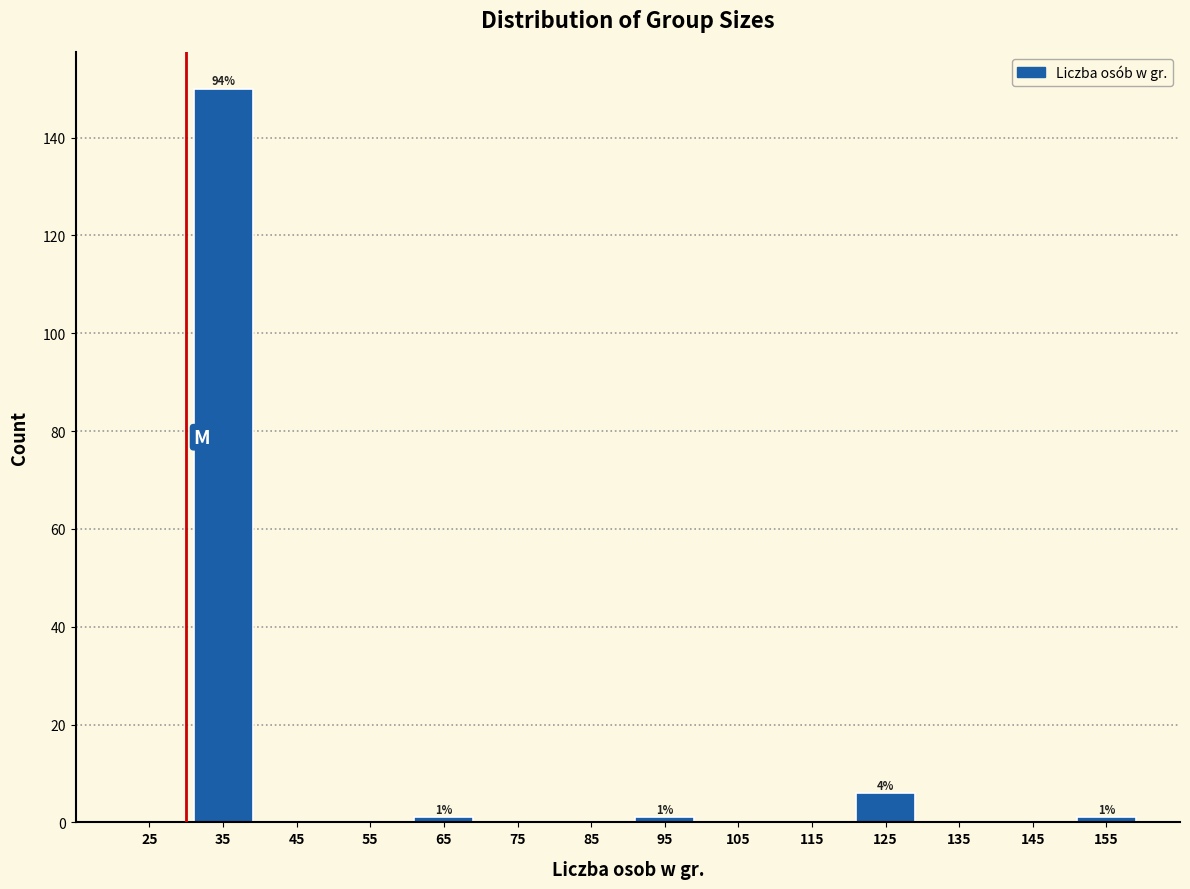

Which range on the x-axis has the tallest bar?

30 to 40